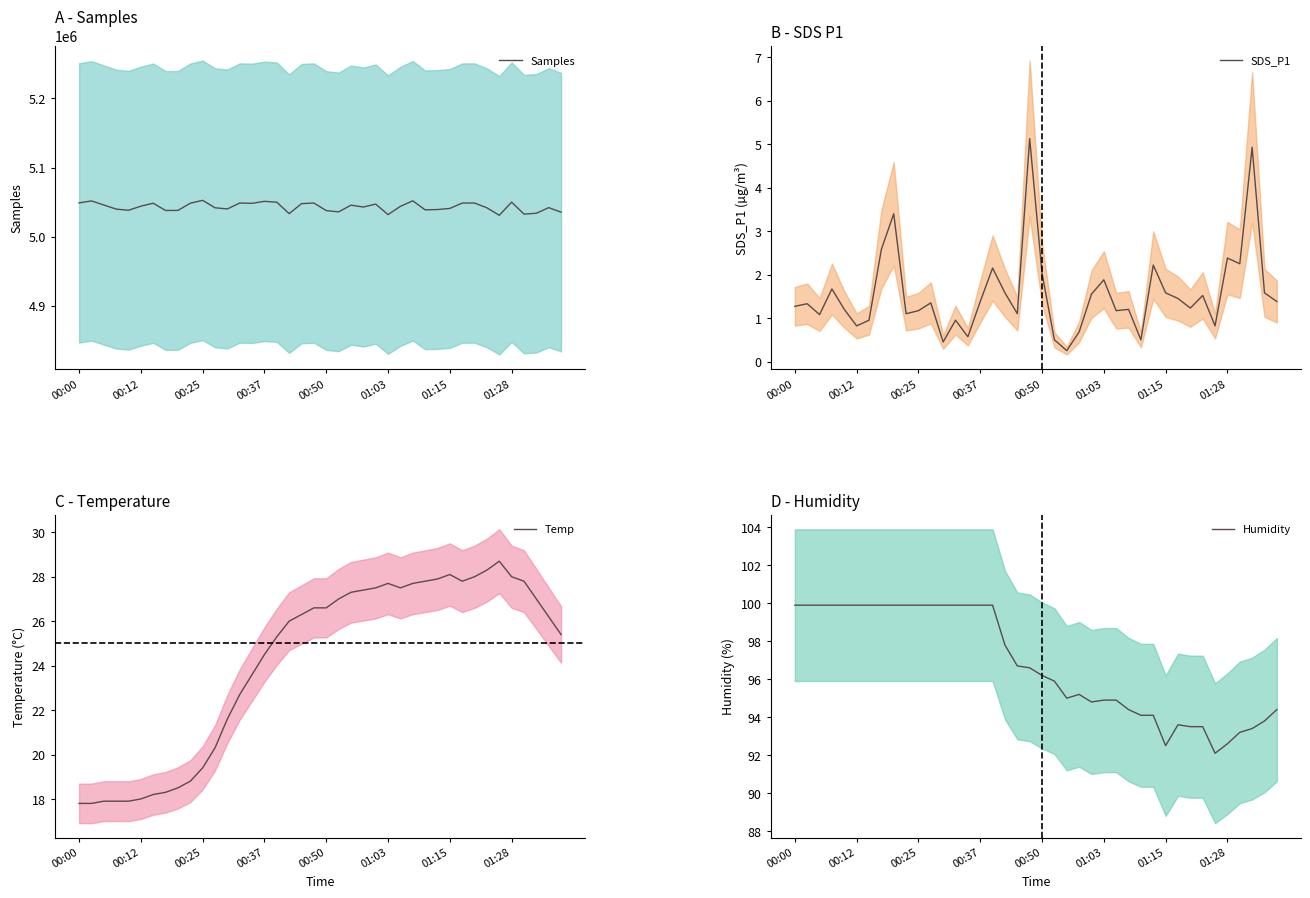

The Temp series shows 6.2 at 18. True or false?

False